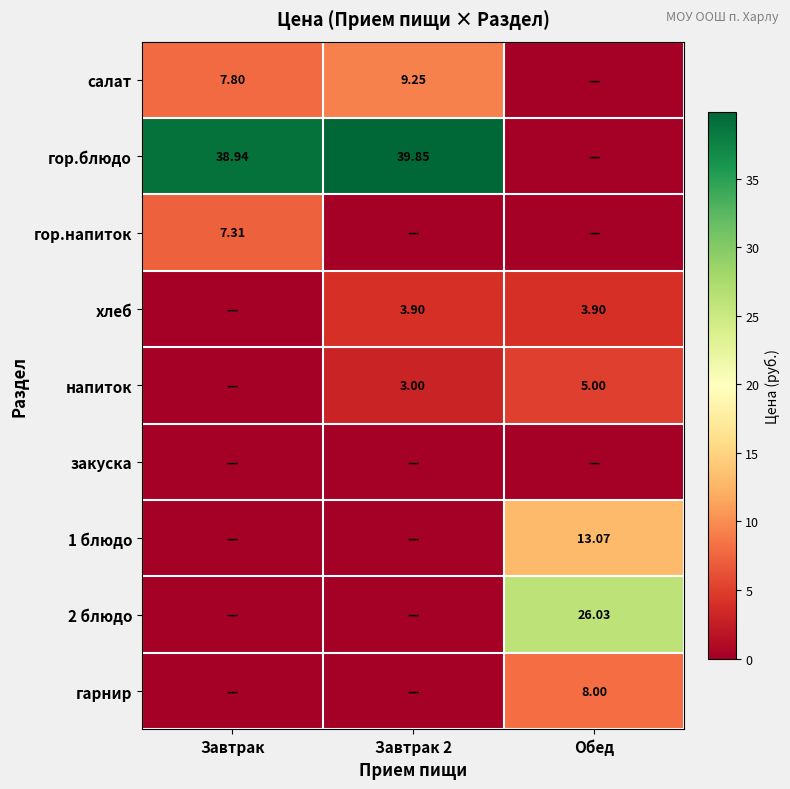

Rank the series at Завтрак from highest to lowest value.

гор.блюдо, салат, гор.напиток, хлеб, напиток, закуска, 1 блюдо, 2 блюдо, гарнир